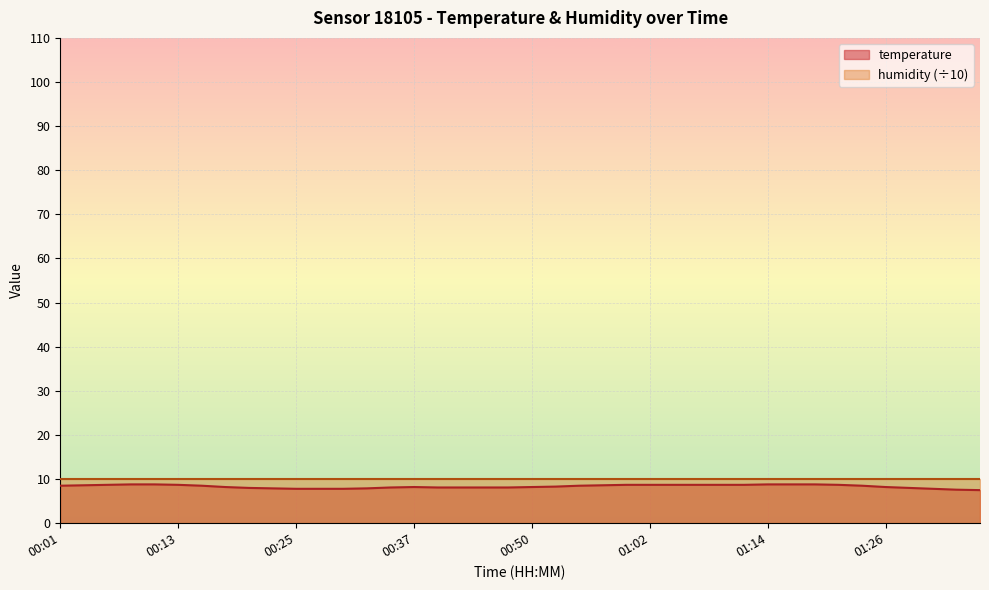

At which category does the data reach its first local peak?

00:37